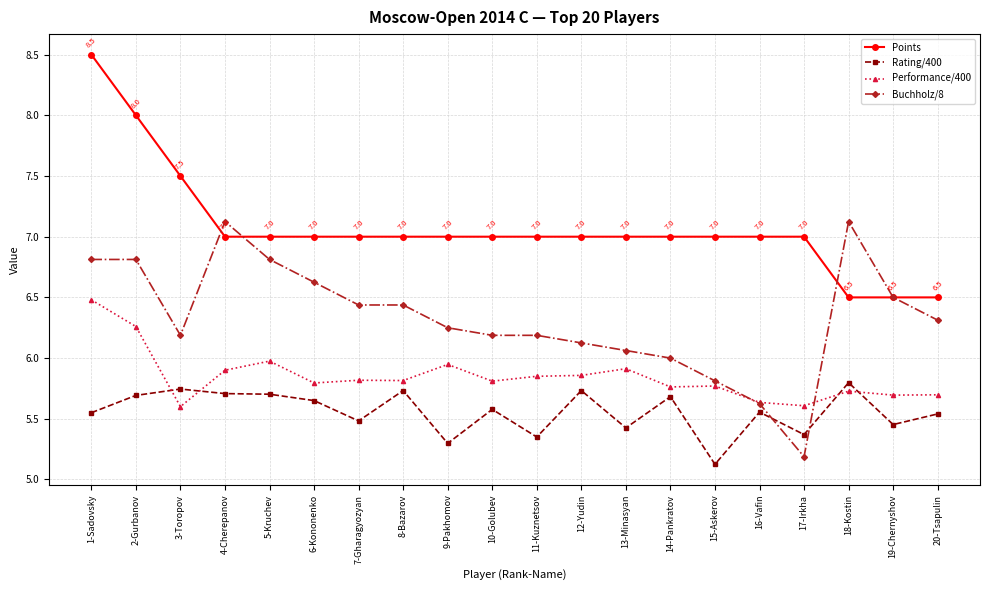

What is the difference between the maximum and minimum values in the Buchholz/8 series?

1.9